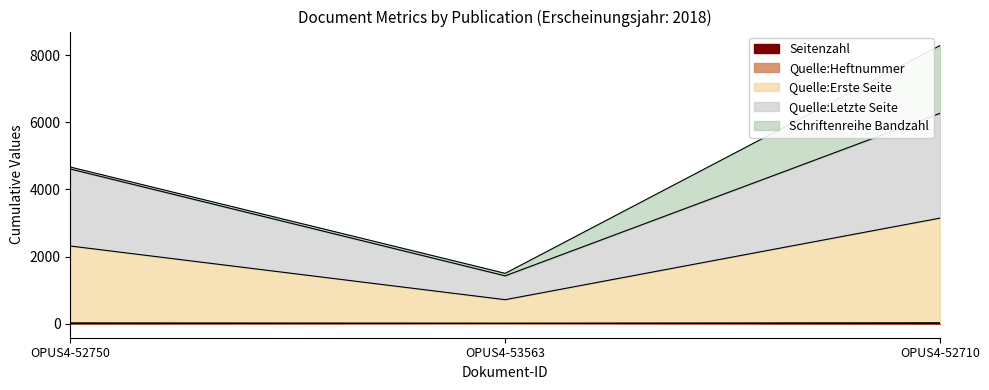

At which category is the sum across all series the highest?

OPUS4-52710